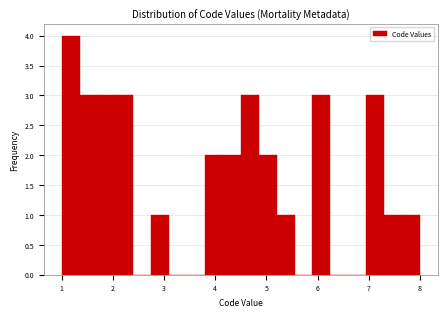

Read against the x-axis, roughly where is the centre of the tallest bar?

1.2